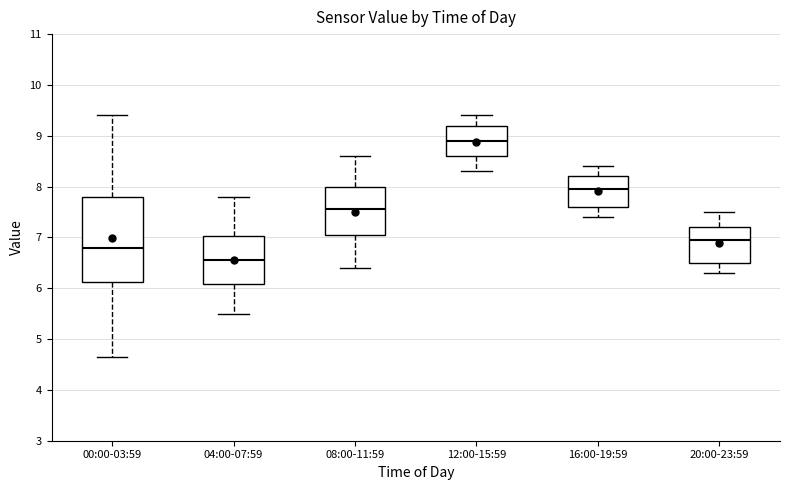

Reading left to right, transcribe this box plot: for each box, give where its median line is, the range the box spans, and where its two whiskers end, as read against the y-axis. The values are not printed on the chart, so give them approximately, as read against the axis.

00:00-03:59: median 6.8, box 6.1 to 7.8, whiskers 4.7 to 9.4
04:00-07:59: median 6.6, box 6.1 to 7.0, whiskers 5.5 to 7.8
08:00-11:59: median 7.6, box 7.1 to 8.0, whiskers 6.4 to 8.6
12:00-15:59: median 8.9, box 8.6 to 9.2, whiskers 8.3 to 9.4
16:00-19:59: median 8.0, box 7.6 to 8.2, whiskers 7.4 to 8.4
20:00-23:59: median 7.0, box 6.5 to 7.2, whiskers 6.3 to 7.5